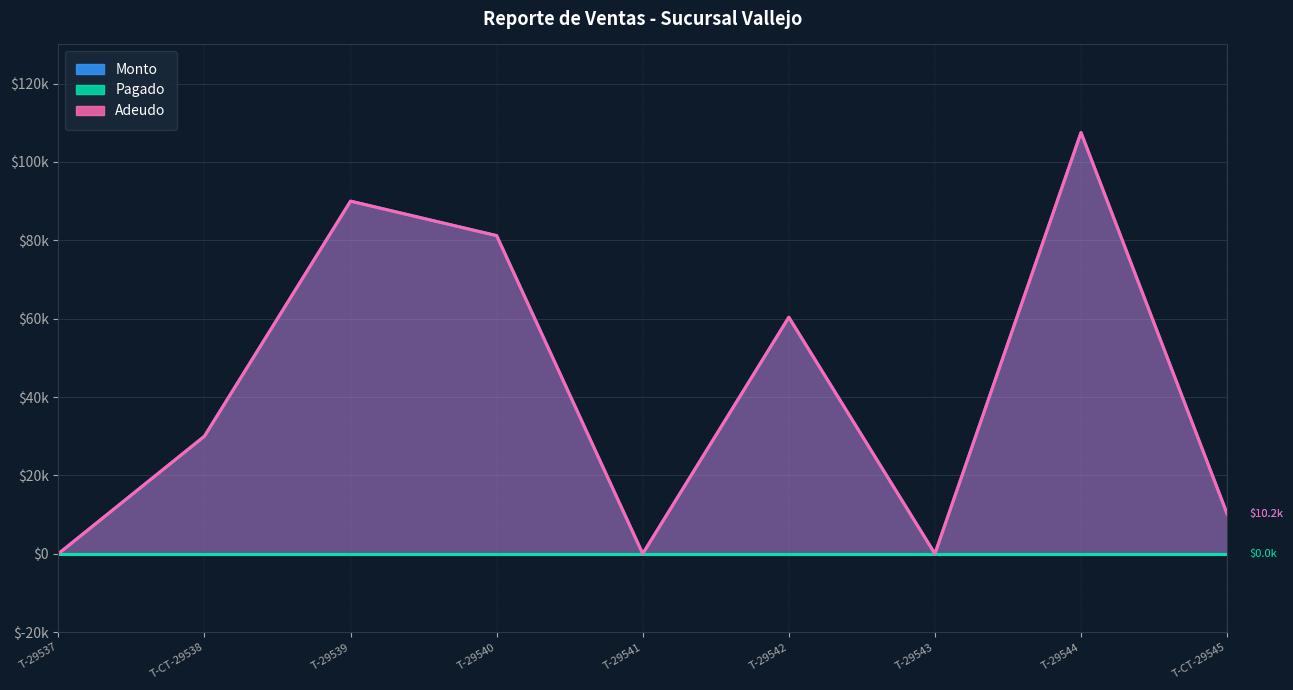

How many positive values does the Monto series have?

6